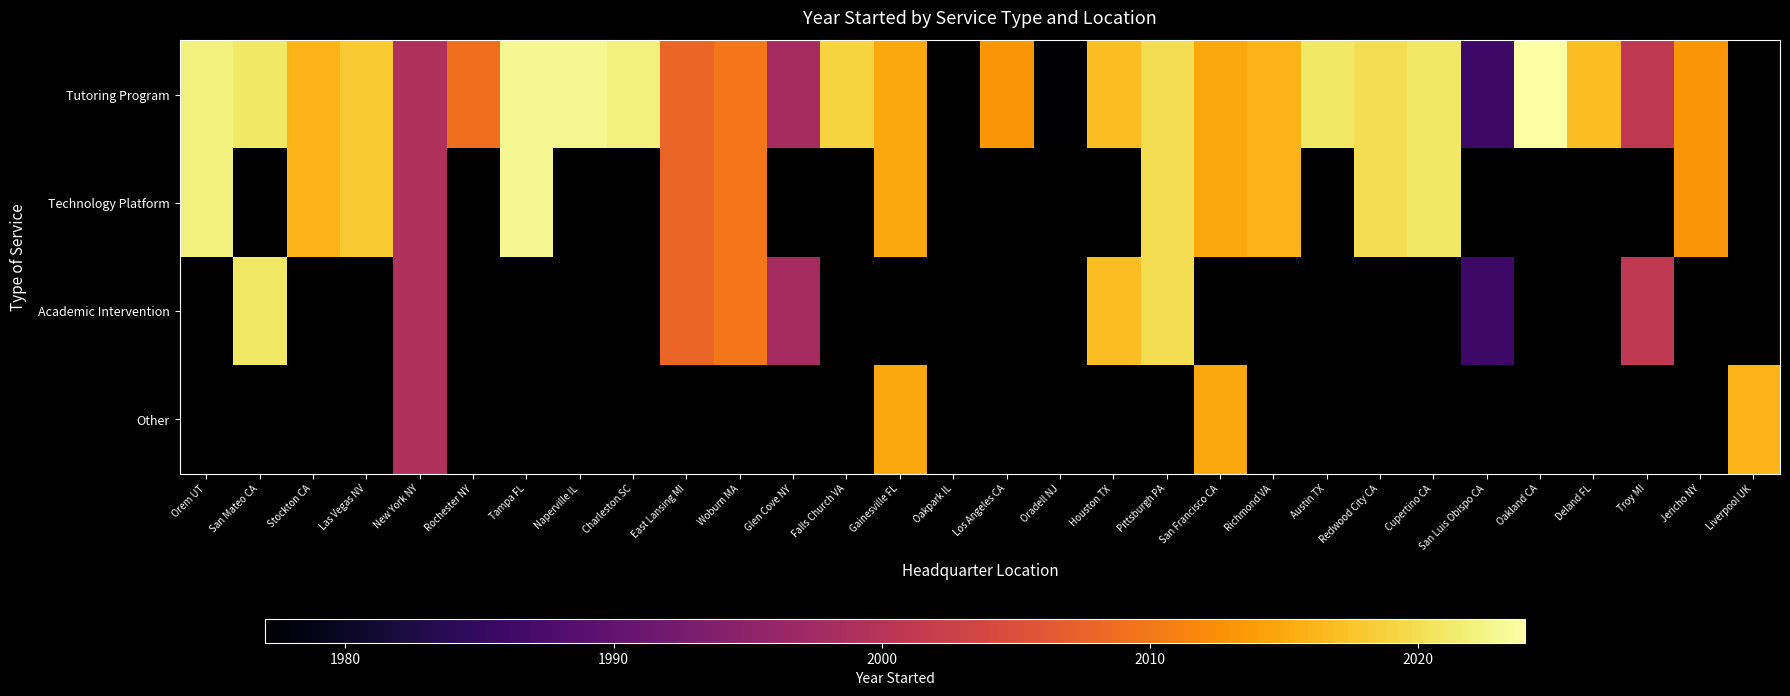

At how many categories does at least one series exceed 1982?

28